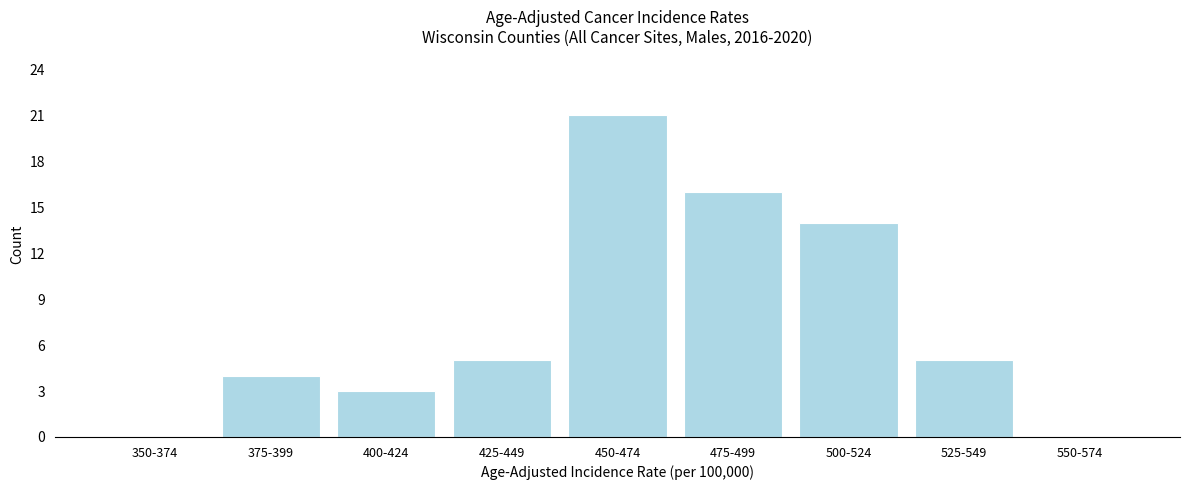

Reading right to left, extract all data points from this chart.

550-574=0	525-549=5	500-524=14	475-499=16	450-474=21	425-449=5	400-424=3	375-399=4	350-374=0